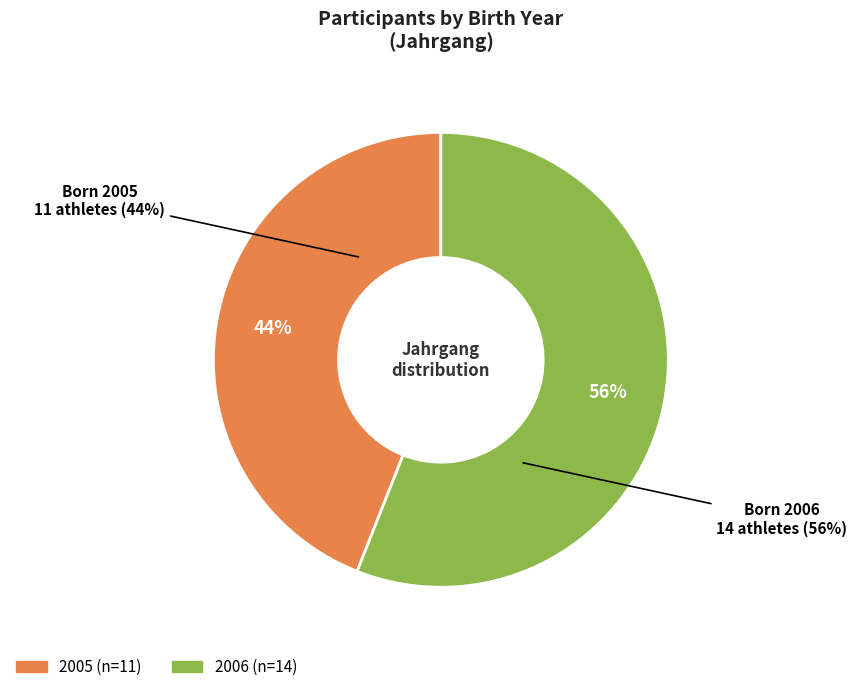

Which has a higher value, 2005 or 2006?

2006